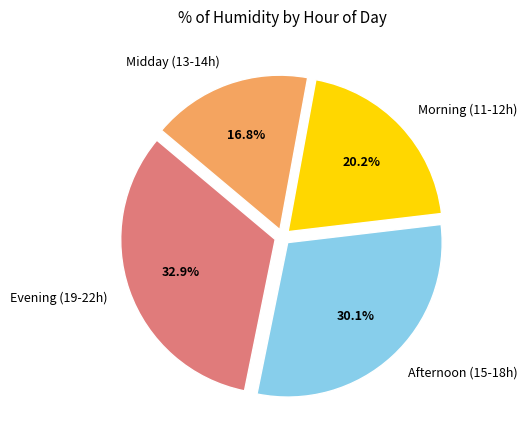

To the nearest percent, what is the average slice percentage?

25%